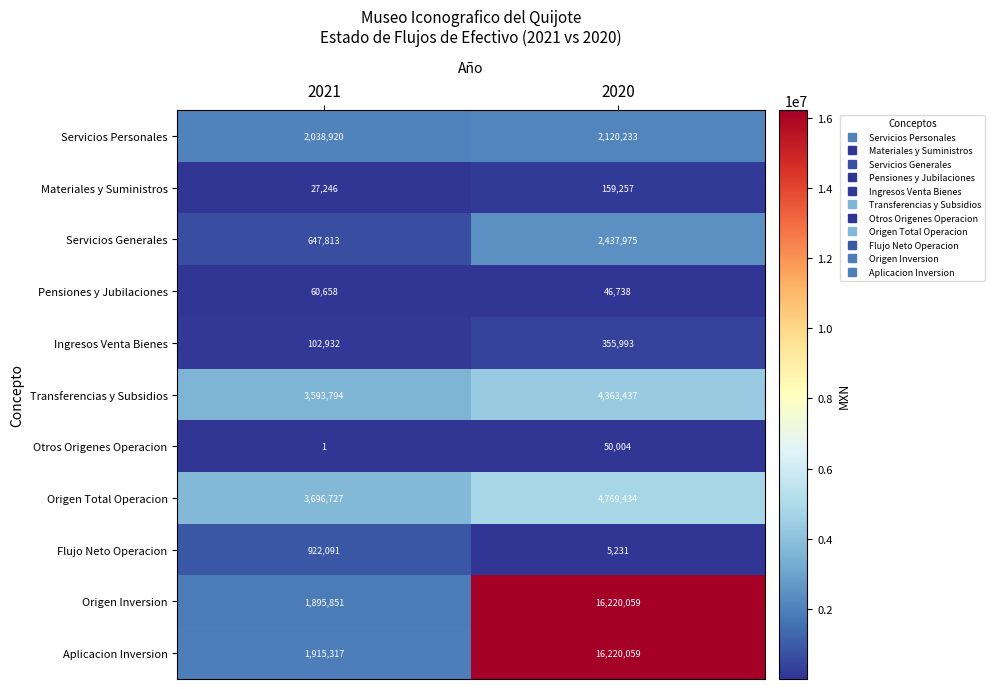

True or false: Origen Total Operacion has a value of 3696727 at 2021.

True